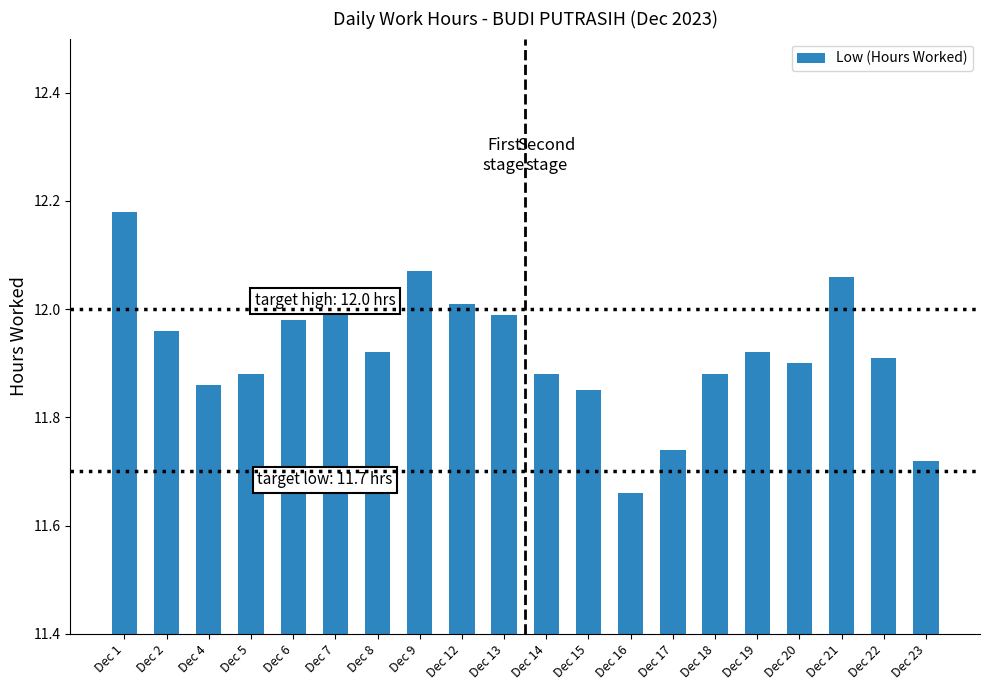

Between Dec 21 and Dec 7, which is larger?

Dec 21